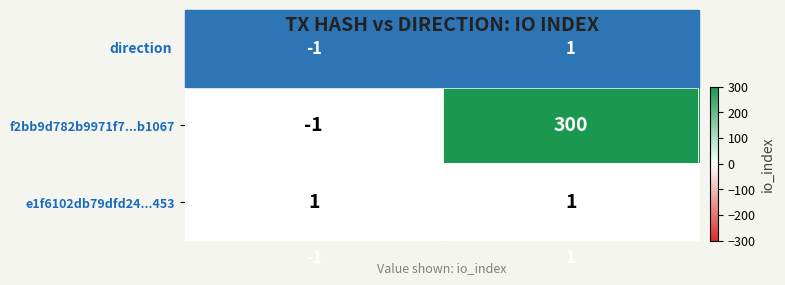

At -1, list the series in order from largest to smallest.

e1f6102db79dfd24...453, f2bb9d782b9971f7...b1067